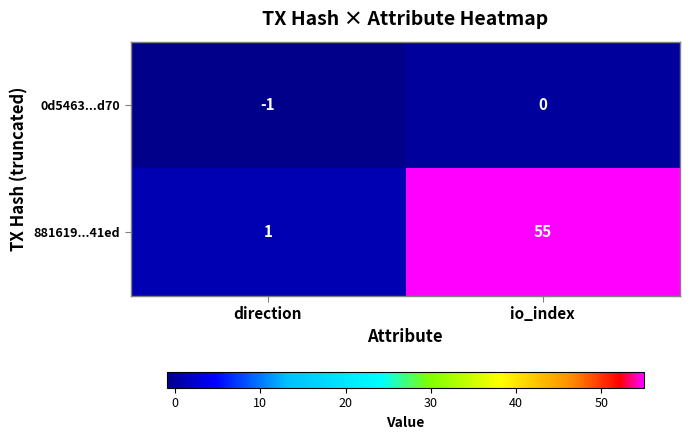

What is the average value of the 881619...41ed series?

28